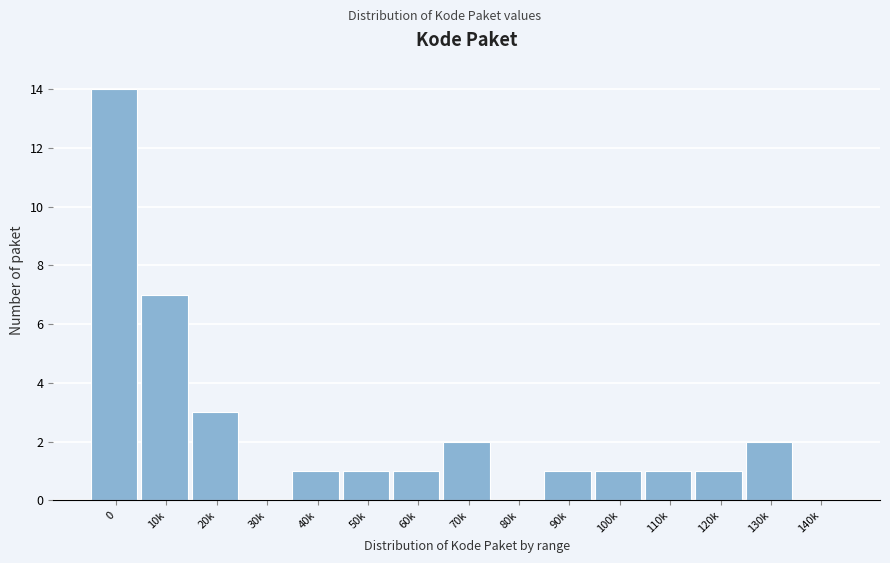

Reading left to right, list all the values displayed in this chart.

0=14	10k=7	20k=3	30k=0	40k=1	50k=1	60k=1	70k=2	80k=0	90k=1	100k=1	110k=1	120k=1	130k=2	140k=0